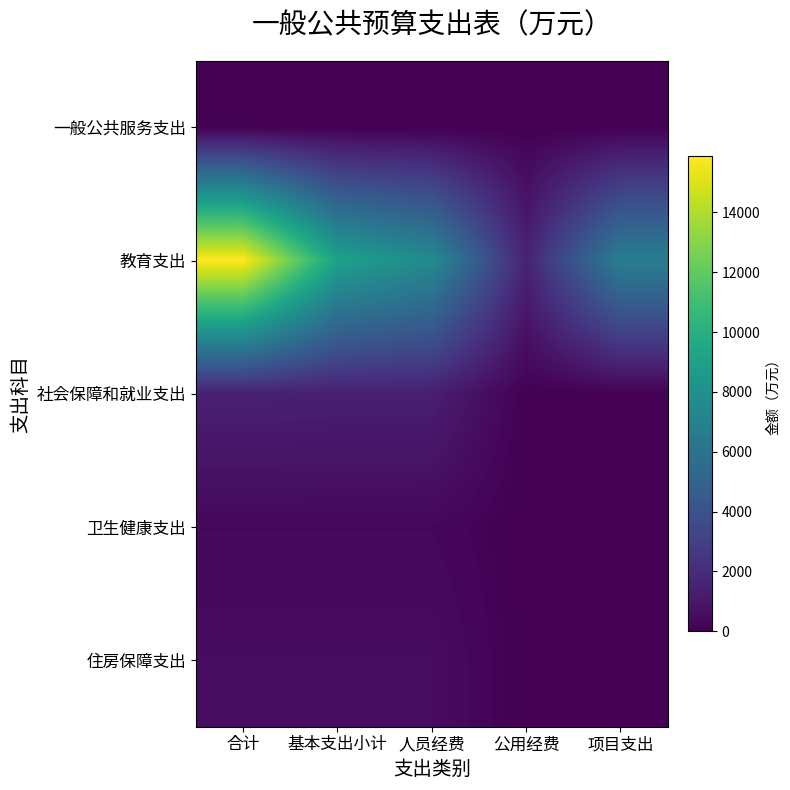

Which series has the largest total across all categories?

教育支出